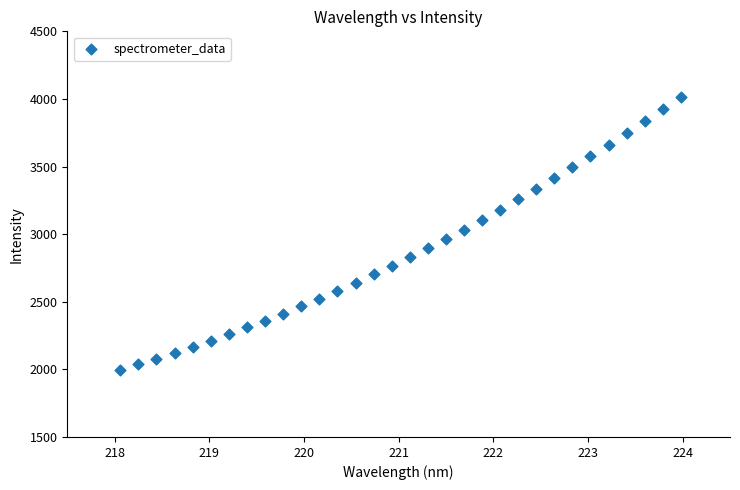

What is the range of Y values (max minus min)?

2019.6